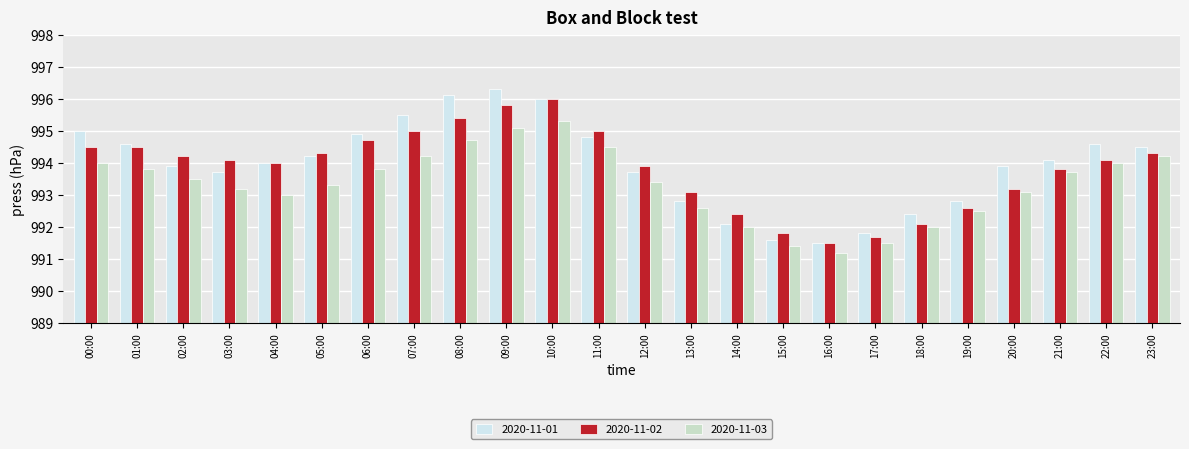

What is the label of the 21st bar from the left?

20:00